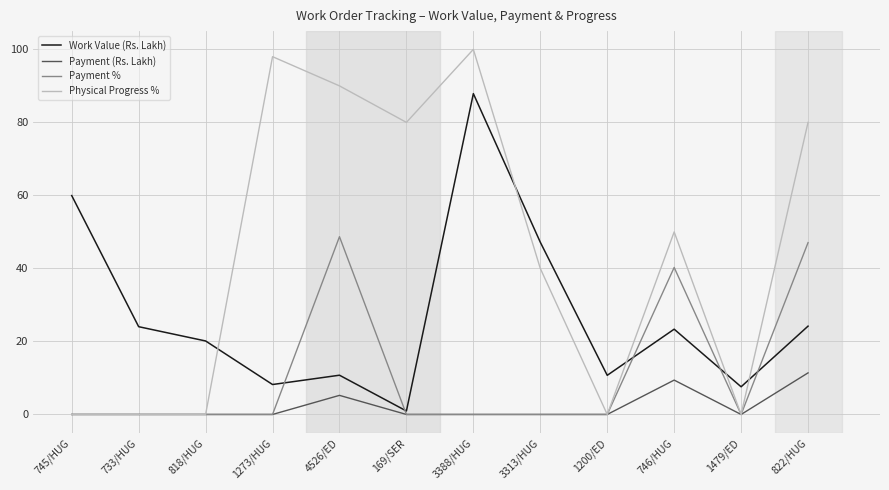

Is it true that Work Value (Rs. Lakh) equals 20.1 at 818/HUG?

True